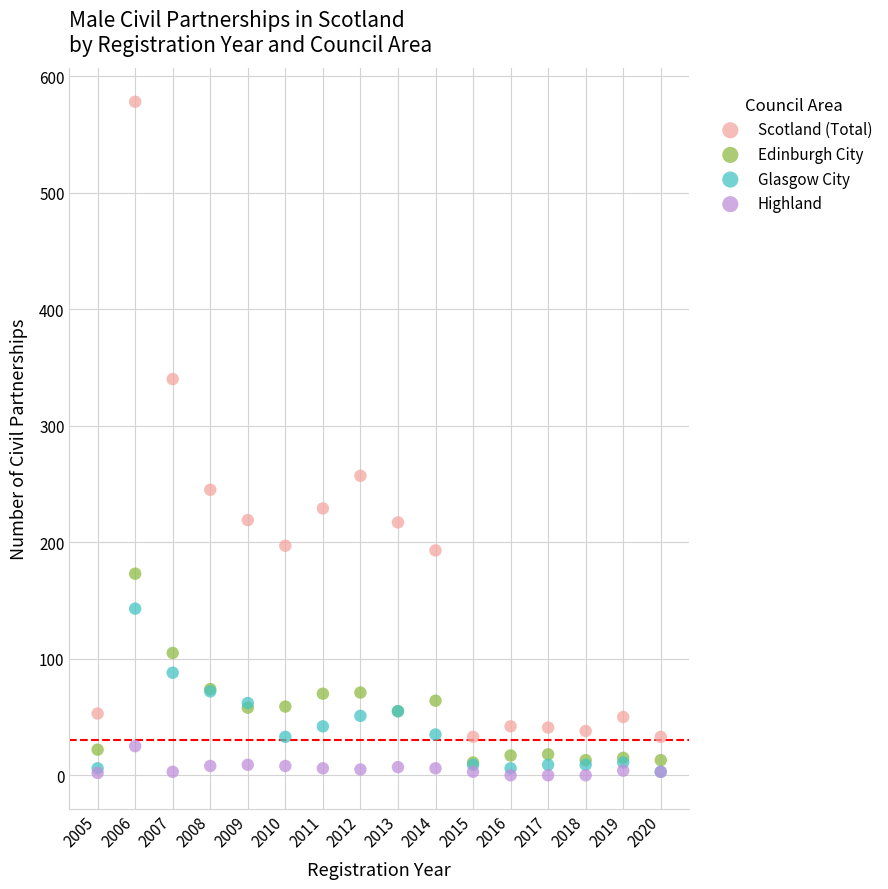

Which series has the widest spread of Y values?

Scotland (Total)